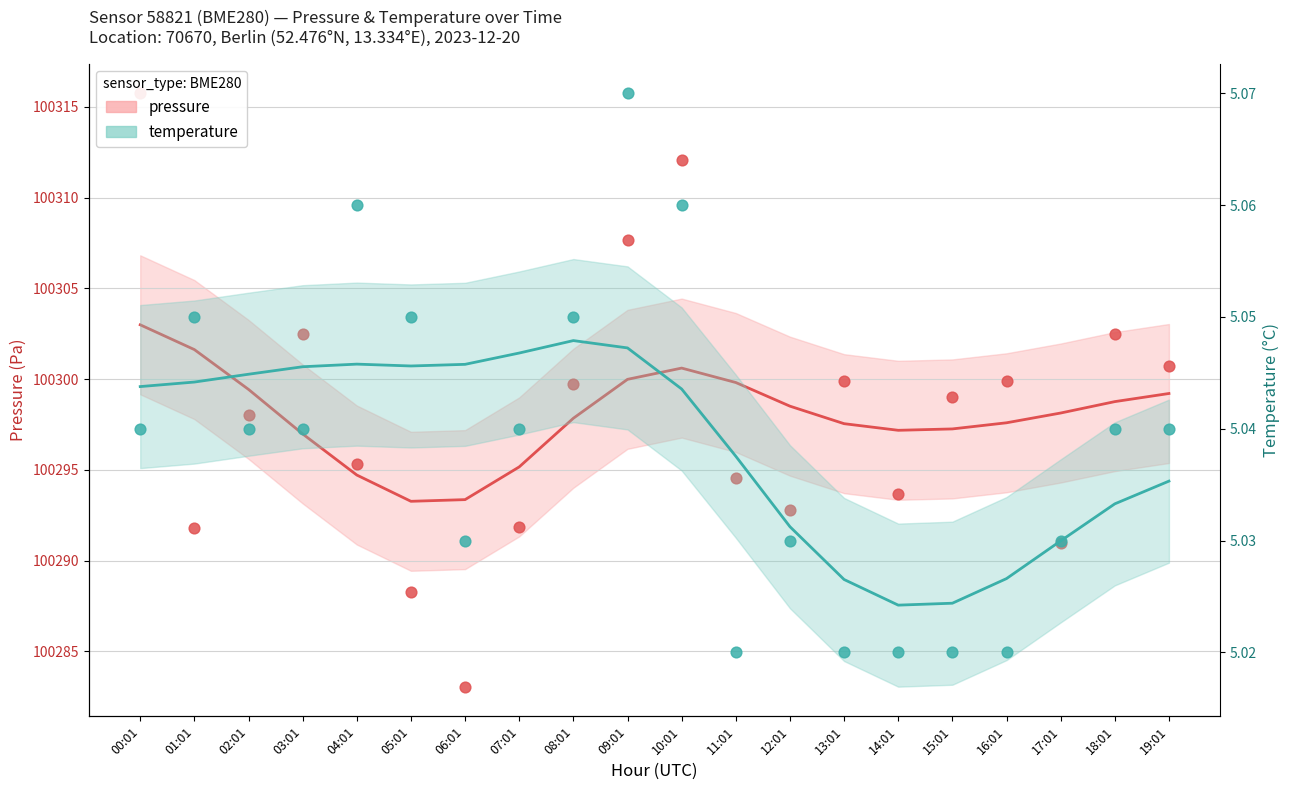

Which series reaches the minimum Y coordinate?

temperature (obs)